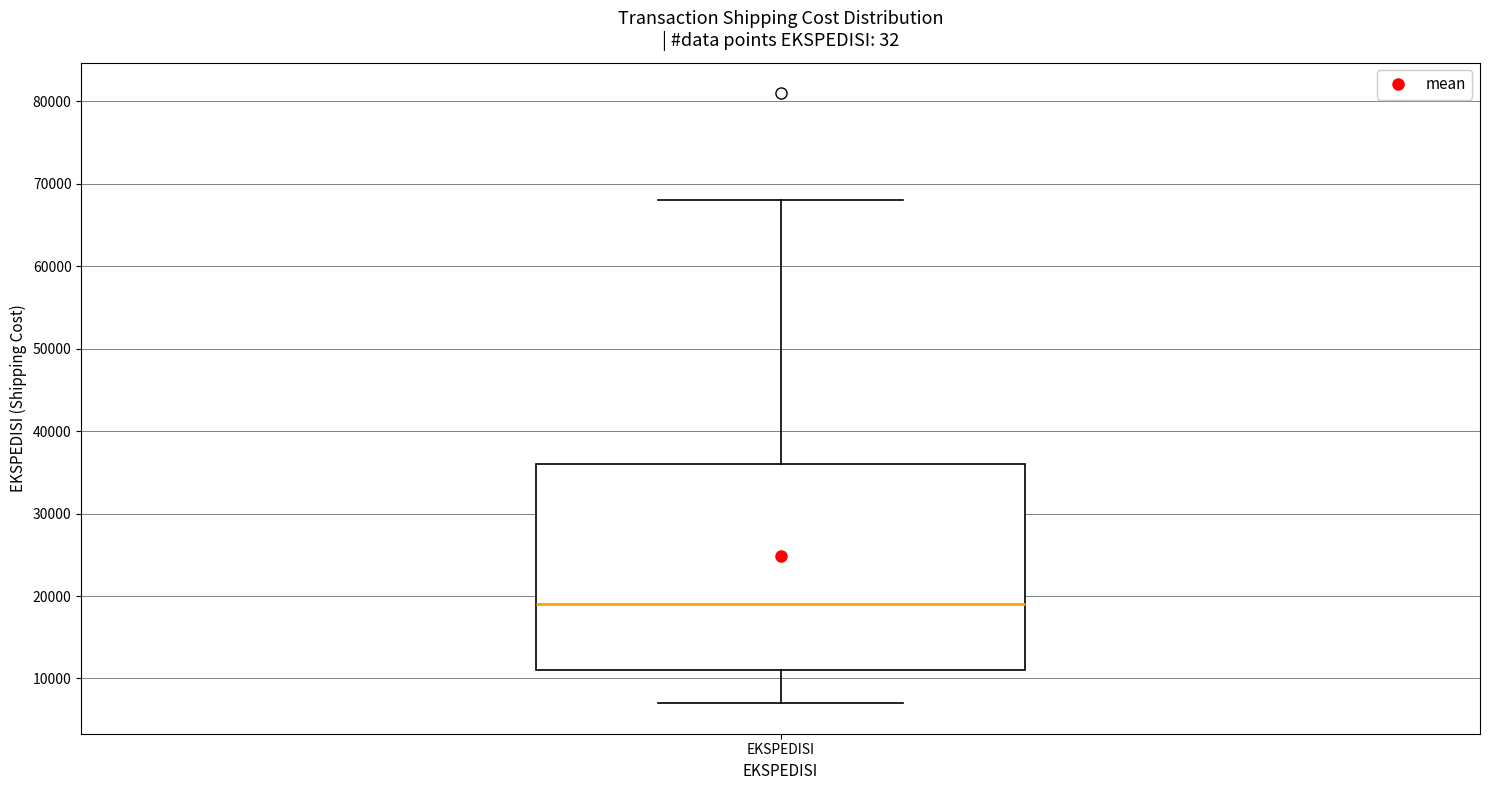

Transcribe this box plot: give where the median line is, the range the box spans, and where the two whiskers end, as read against the y-axis. The values are not printed on the chart, so give them approximately, as read against the axis.

median 19000, box 11000 to 36000, whiskers 7000 to 68000